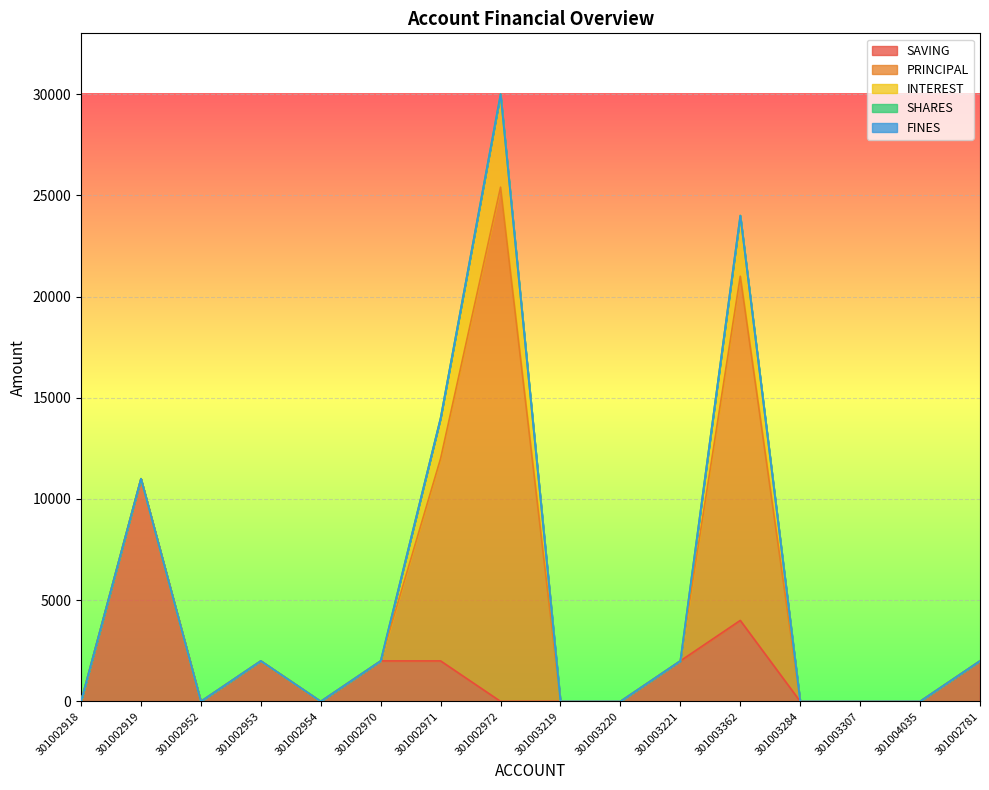

How many distinct data groups are displayed?

5